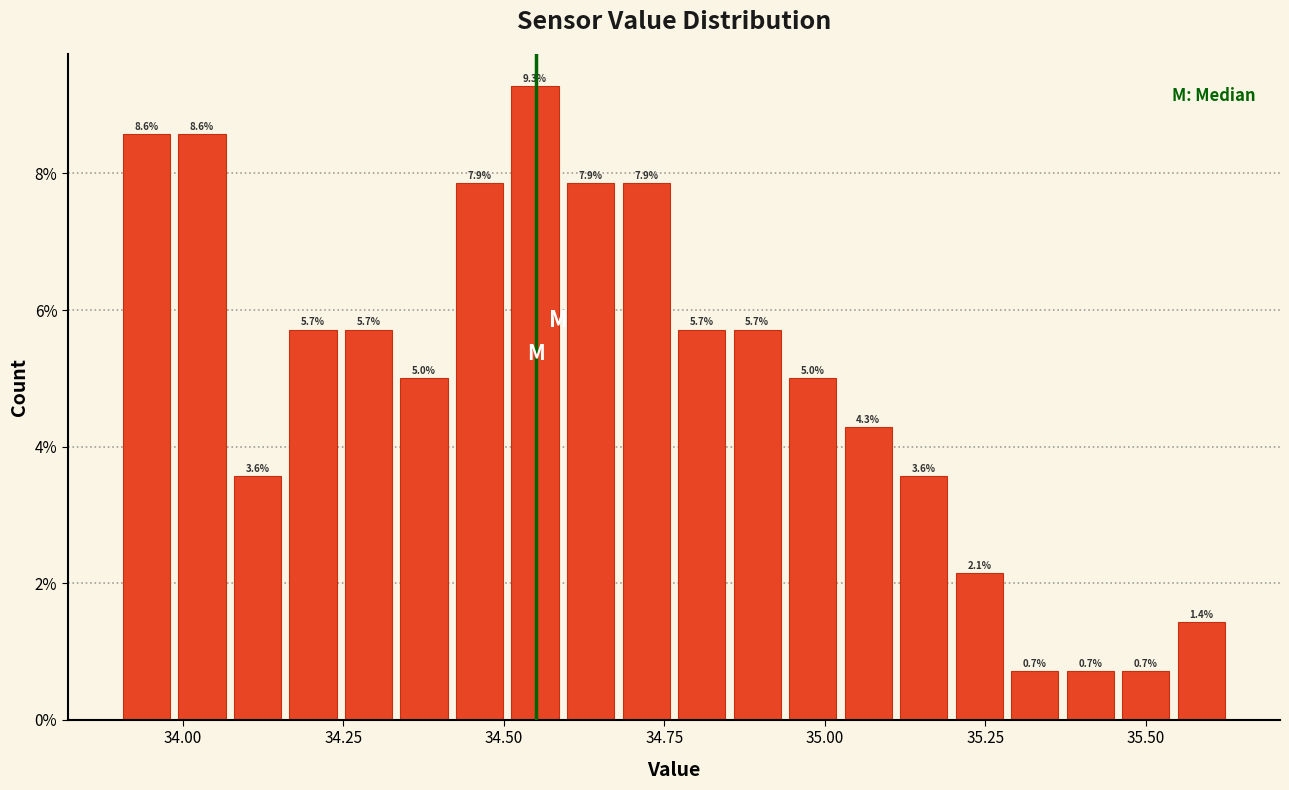

Read against the x-axis, roughly where is the centre of the tallest bar?

34.55